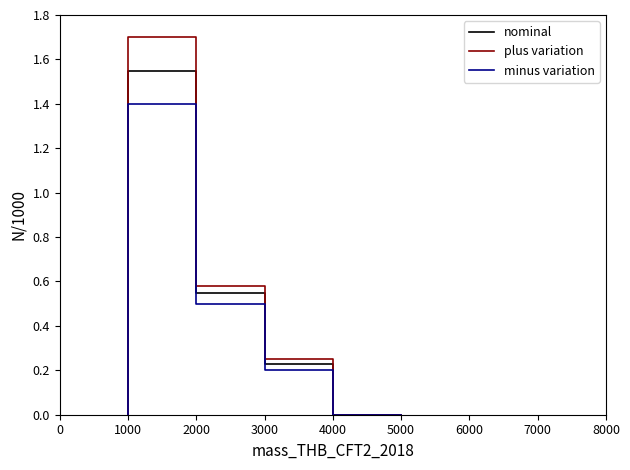

True or false: nominal and minus variation cross at least once.

False